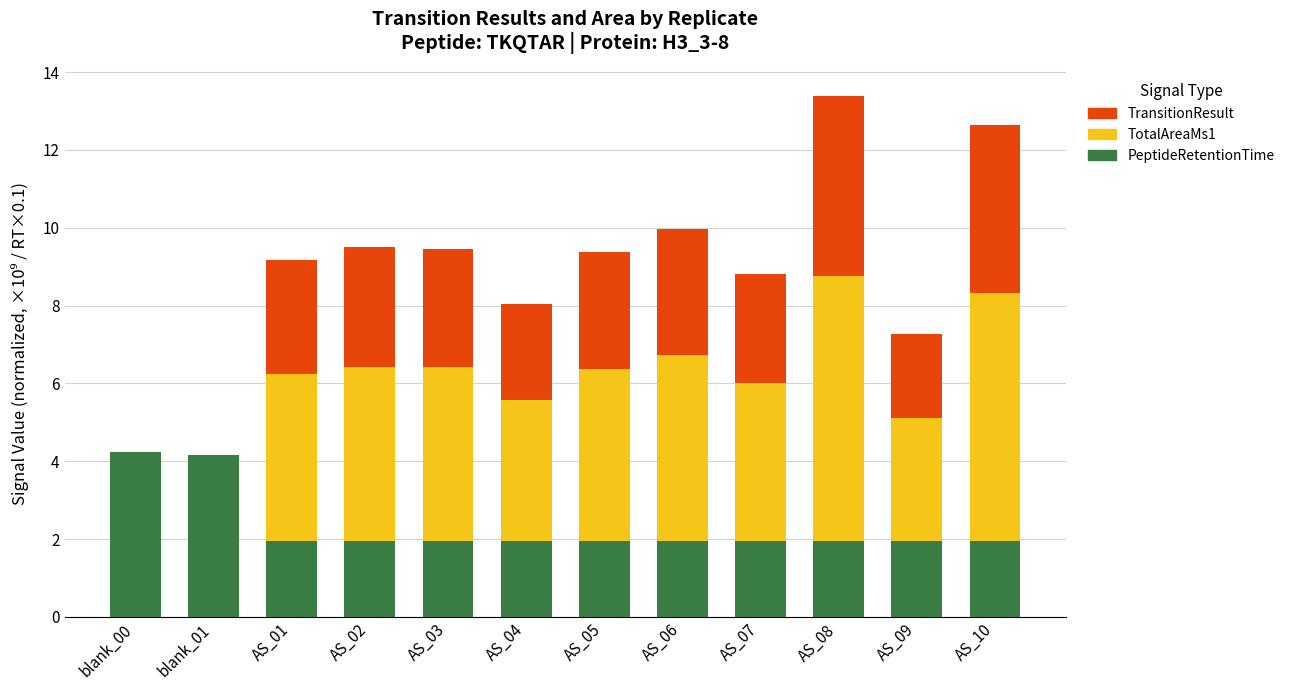

The value of PeptideRetentionTime at AS_02 is 2.7. True or false?

False